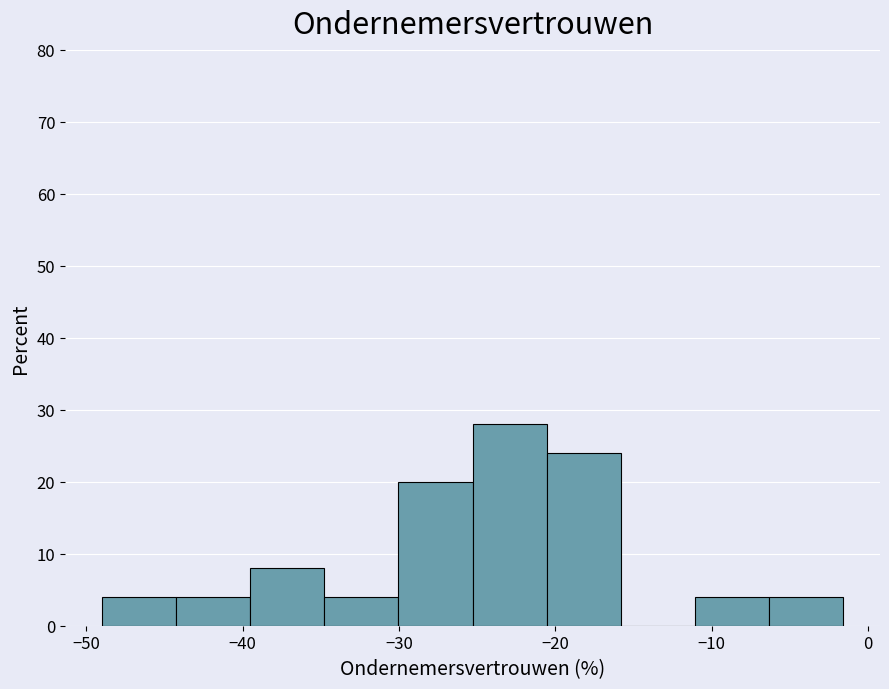

Which range on the x-axis has the tallest bar?

-25 to -21